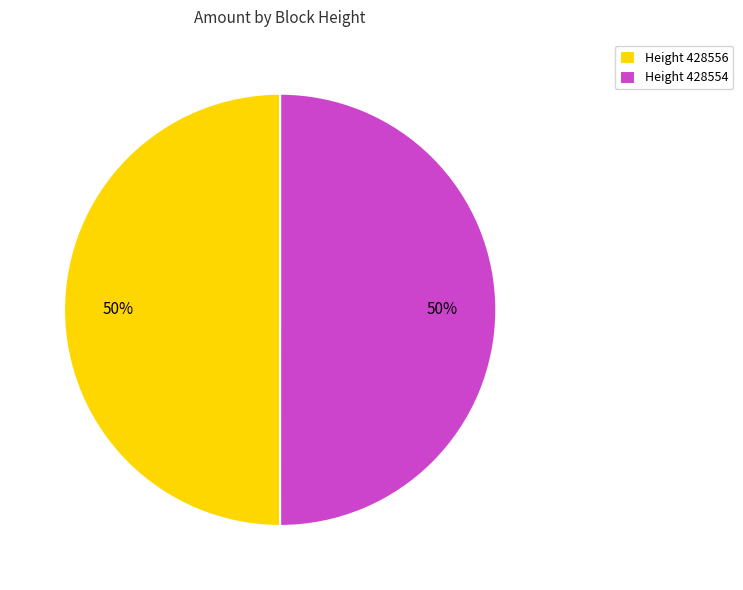

Combined, do Height 428556 and Height 428554 account for over 50%?

Yes